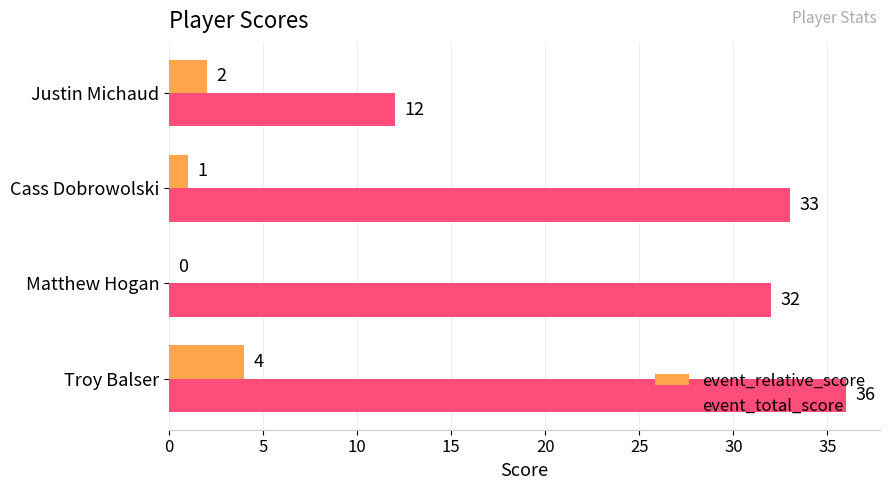

Which series has the largest range (max minus min)?

event_total_score